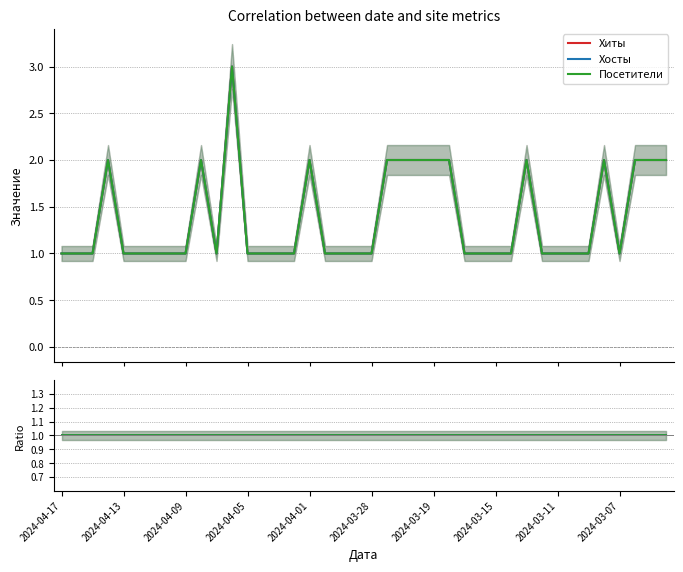

What is the difference between the second highest and minimum values in the Посетители series?

1